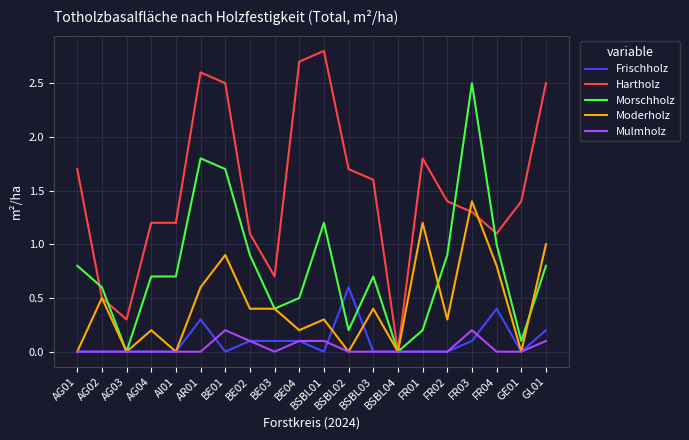

At which label does Hartholz reach its peak?

BSBL01